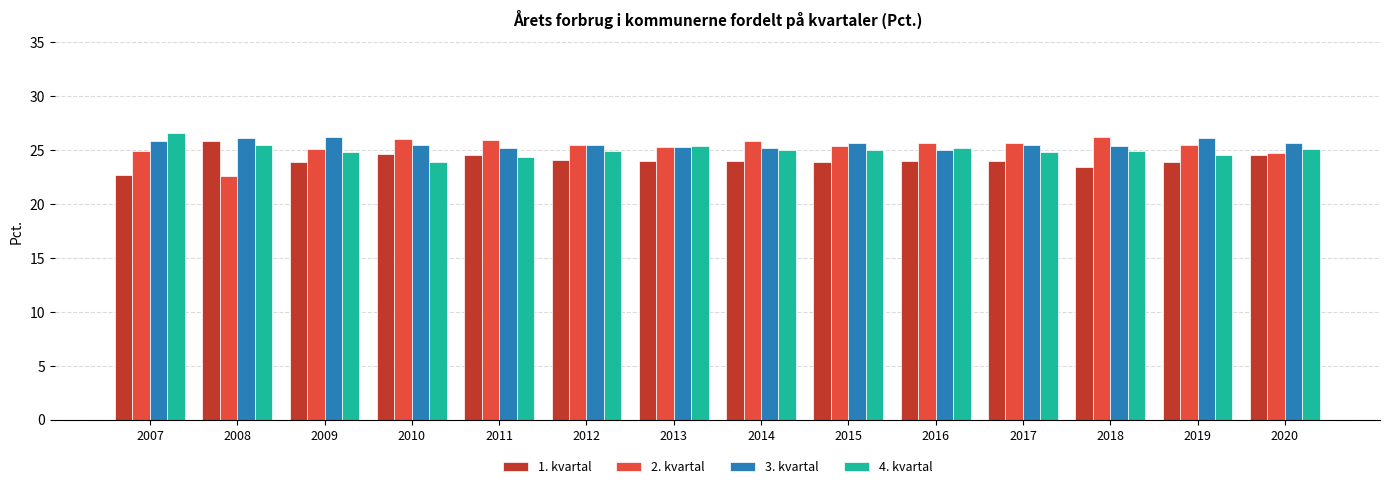

What is the spread (max minus min) of values at 2016?

1.7